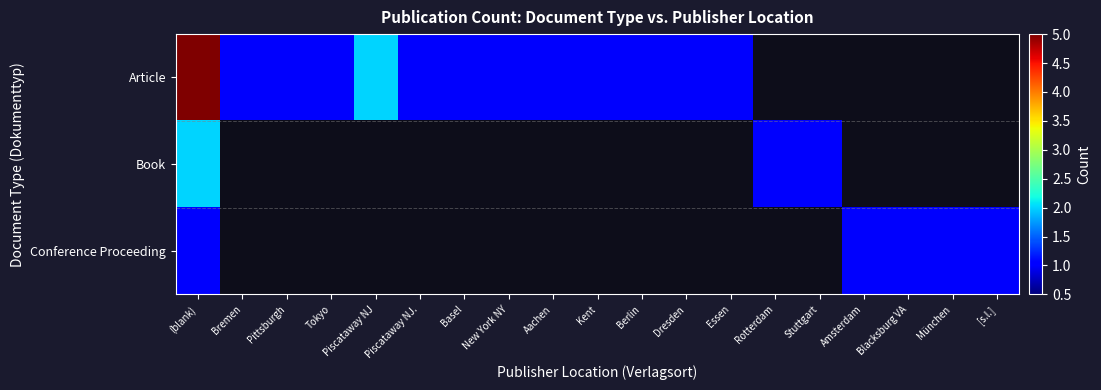

At Piscataway NJ., list the series in order from smallest to largest.

Book, Conference Proceeding, Article